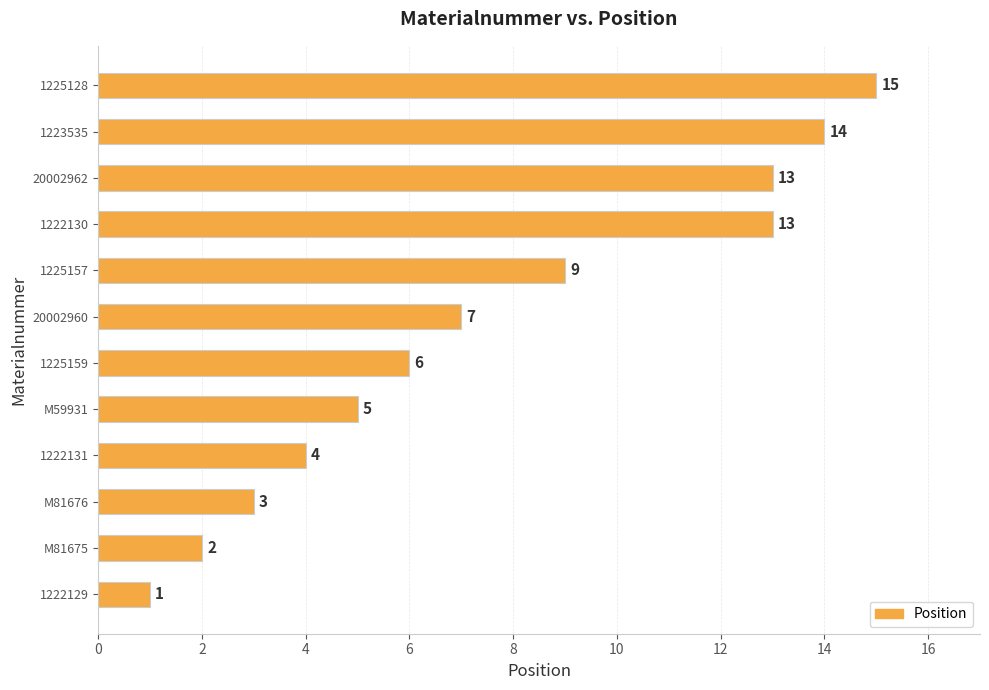

True or false: the data shows 14 at 1223535.

True